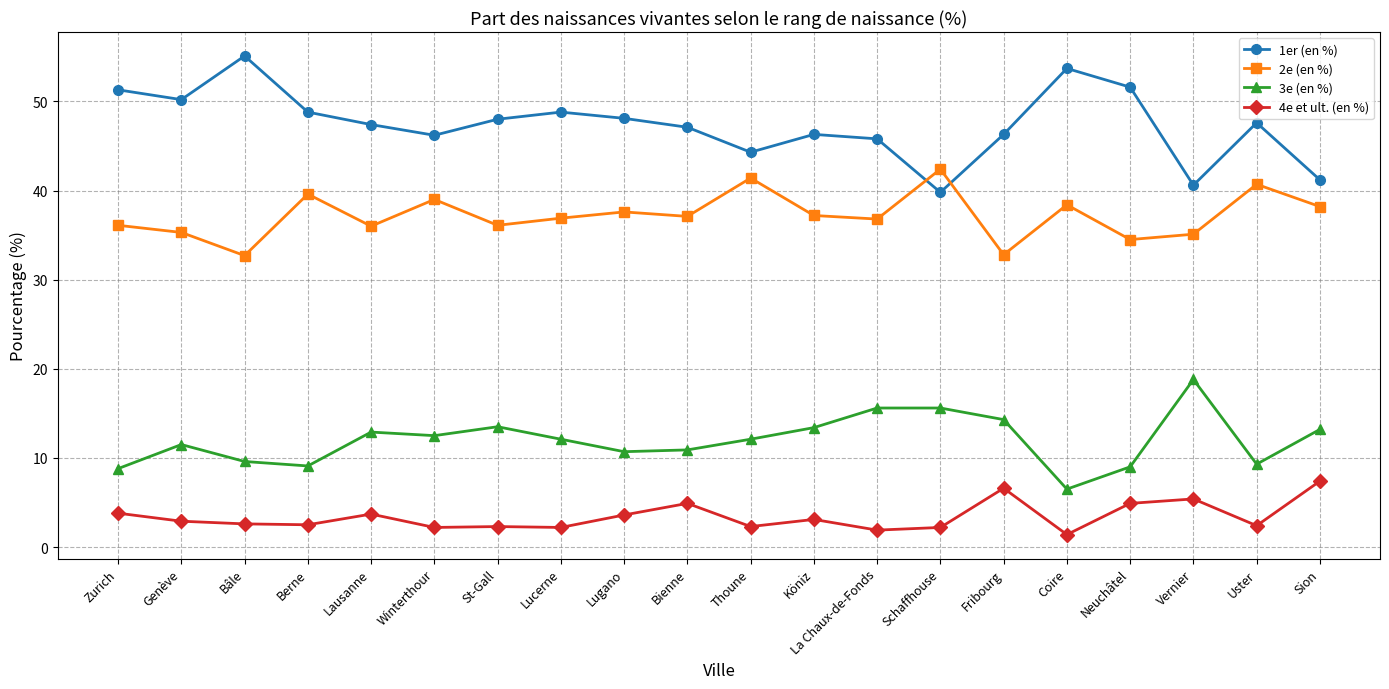

What is the spread (max minus min) of values at Genève?

47.3